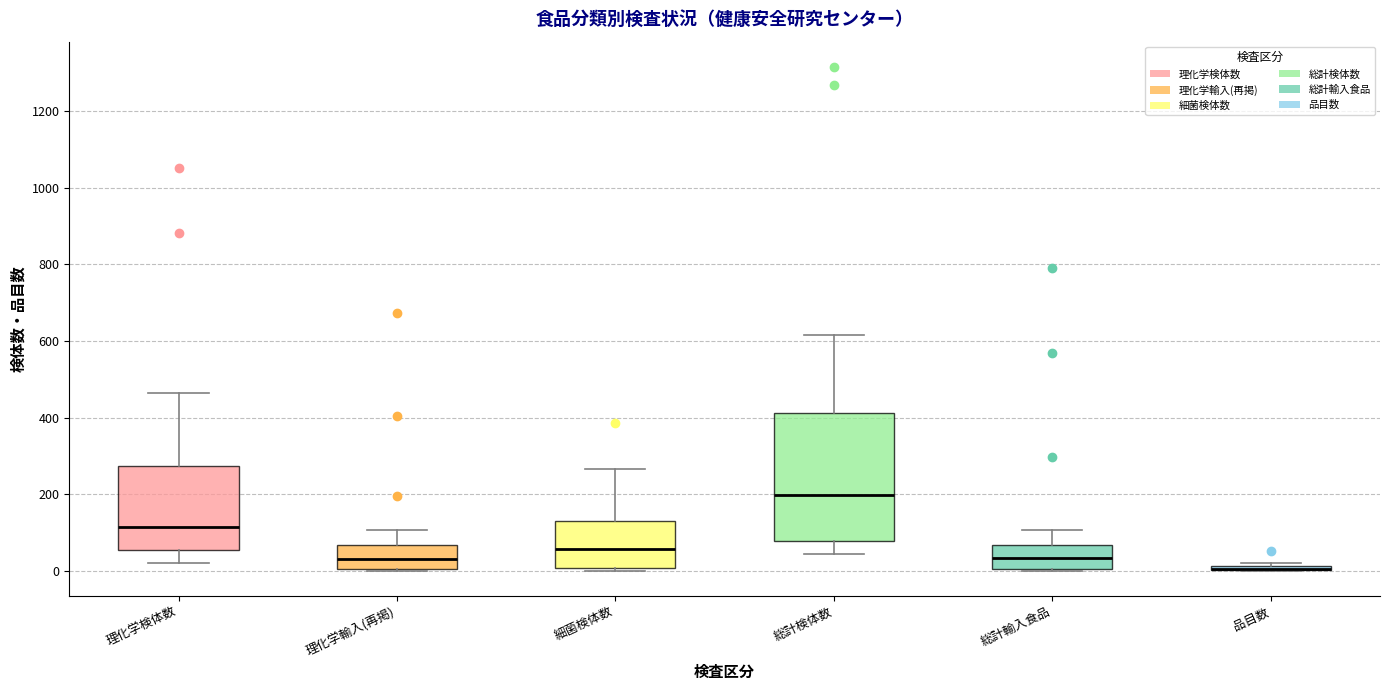

Where is the upper edge of the box for 理化学輸入(再掲) on the y-axis? The values are not printed on the chart, so give them approximately, as read against the axis.

60